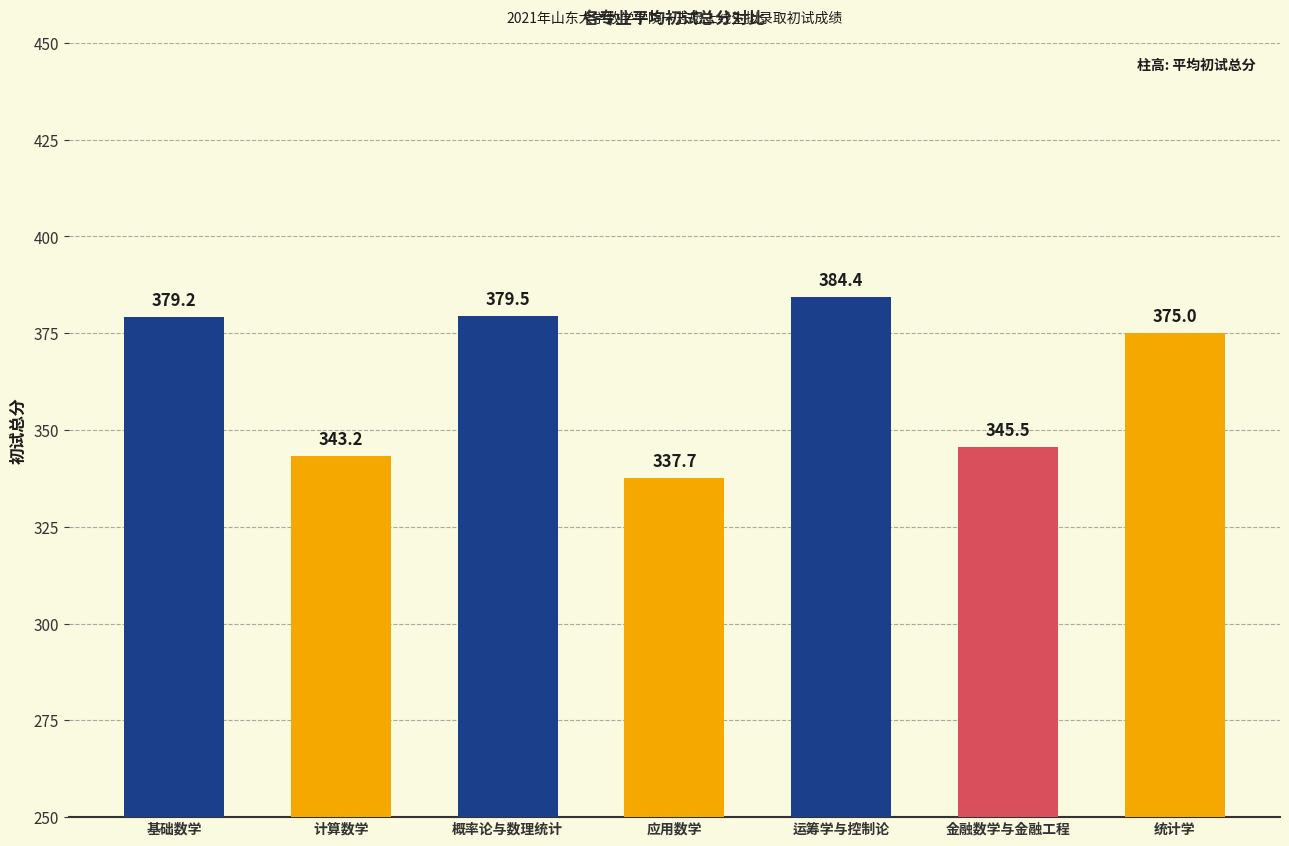

How many data points are less than 375?

3